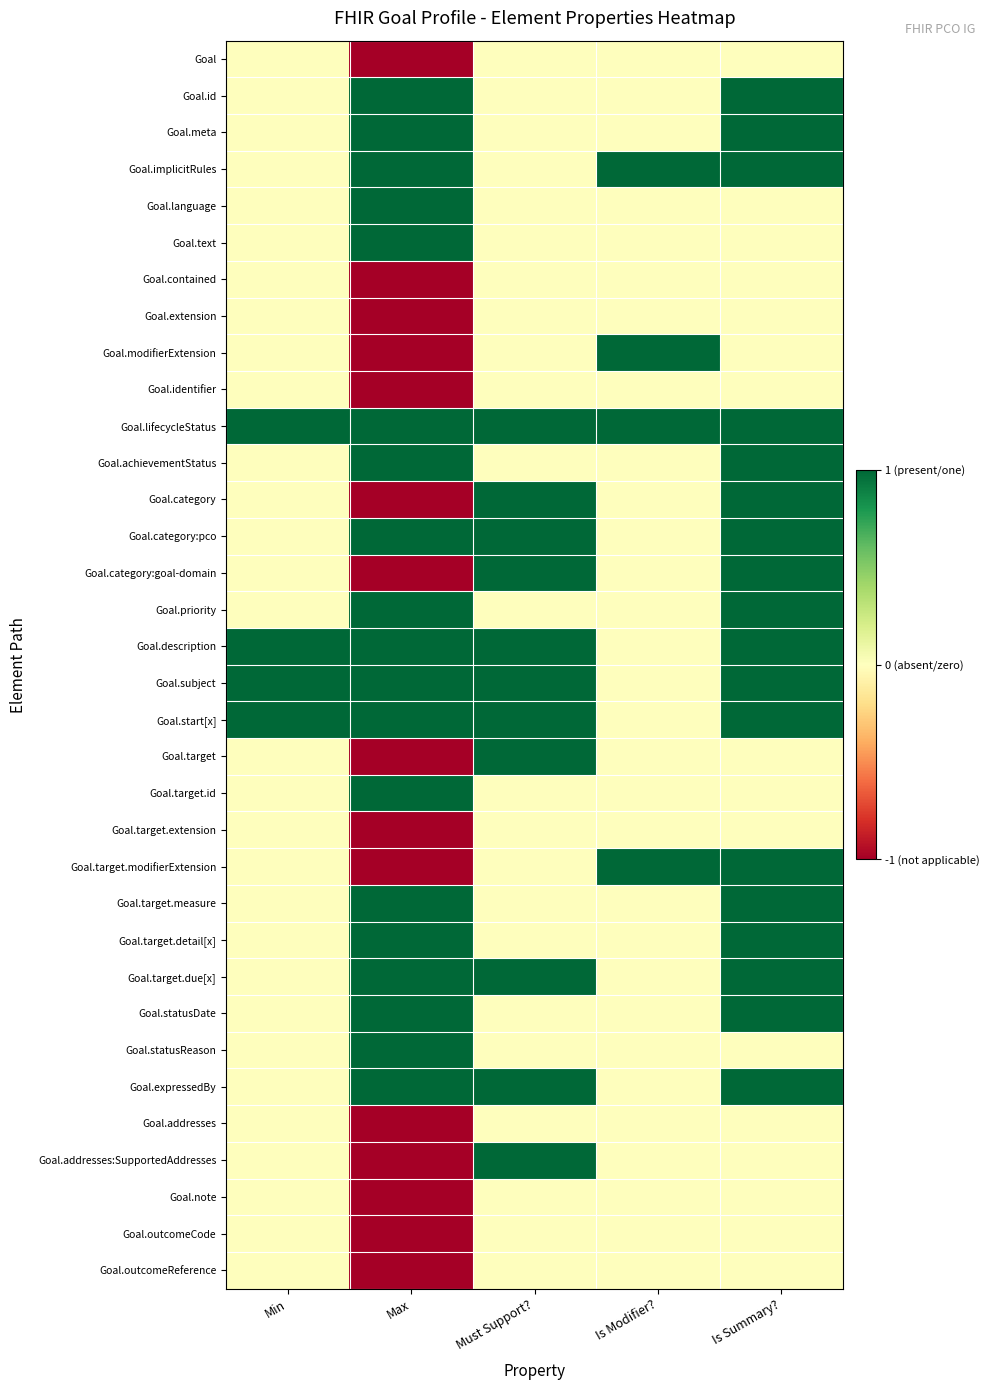

Reading left to right, what are all the values shown in this chart?

Goal: Min=0.5	Max=0.0	Must Support?=0.5	Is Modifier?=0.5	Is Summary?=0.5
Goal.id: Min=0.5	Max=1.0	Must Support?=0.5	Is Modifier?=0.5	Is Summary?=1.0
Goal.meta: Min=0.5	Max=1.0	Must Support?=0.5	Is Modifier?=0.5	Is Summary?=1.0
Goal.implicitRules: Min=0.5	Max=1.0	Must Support?=0.5	Is Modifier?=1.0	Is Summary?=1.0
Goal.language: Min=0.5	Max=1.0	Must Support?=0.5	Is Modifier?=0.5	Is Summary?=0.5
Goal.text: Min=0.5	Max=1.0	Must Support?=0.5	Is Modifier?=0.5	Is Summary?=0.5
Goal.contained: Min=0.5	Max=0.0	Must Support?=0.5	Is Modifier?=0.5	Is Summary?=0.5
Goal.extension: Min=0.5	Max=0.0	Must Support?=0.5	Is Modifier?=0.5	Is Summary?=0.5
Goal.modifierExtension: Min=0.5	Max=0.0	Must Support?=0.5	Is Modifier?=1.0	Is Summary?=0.5
Goal.identifier: Min=0.5	Max=0.0	Must Support?=0.5	Is Modifier?=0.5	Is Summary?=0.5
Goal.lifecycleStatus: Min=1.0	Max=1.0	Must Support?=1.0	Is Modifier?=1.0	Is Summary?=1.0
Goal.achievementStatus: Min=0.5	Max=1.0	Must Support?=0.5	Is Modifier?=0.5	Is Summary?=1.0
Goal.category: Min=0.5	Max=0.0	Must Support?=1.0	Is Modifier?=0.5	Is Summary?=1.0
Goal.category:pco: Min=0.5	Max=1.0	Must Support?=1.0	Is Modifier?=0.5	Is Summary?=1.0
Goal.category:goal-domain: Min=0.5	Max=0.0	Must Support?=1.0	Is Modifier?=0.5	Is Summary?=1.0
Goal.priority: Min=0.5	Max=1.0	Must Support?=0.5	Is Modifier?=0.5	Is Summary?=1.0
Goal.description: Min=1.0	Max=1.0	Must Support?=1.0	Is Modifier?=0.5	Is Summary?=1.0
Goal.subject: Min=1.0	Max=1.0	Must Support?=1.0	Is Modifier?=0.5	Is Summary?=1.0
Goal.start[x]: Min=1.0	Max=1.0	Must Support?=1.0	Is Modifier?=0.5	Is Summary?=1.0
Goal.target: Min=0.5	Max=0.0	Must Support?=1.0	Is Modifier?=0.5	Is Summary?=0.5
Goal.target.id: Min=0.5	Max=1.0	Must Support?=0.5	Is Modifier?=0.5	Is Summary?=0.5
Goal.target.extension: Min=0.5	Max=0.0	Must Support?=0.5	Is Modifier?=0.5	Is Summary?=0.5
Goal.target.modifierExtension: Min=0.5	Max=0.0	Must Support?=0.5	Is Modifier?=1.0	Is Summary?=1.0
Goal.target.measure: Min=0.5	Max=1.0	Must Support?=0.5	Is Modifier?=0.5	Is Summary?=1.0
Goal.target.detail[x]: Min=0.5	Max=1.0	Must Support?=0.5	Is Modifier?=0.5	Is Summary?=1.0
Goal.target.due[x]: Min=0.5	Max=1.0	Must Support?=1.0	Is Modifier?=0.5	Is Summary?=1.0
Goal.statusDate: Min=0.5	Max=1.0	Must Support?=0.5	Is Modifier?=0.5	Is Summary?=1.0
Goal.statusReason: Min=0.5	Max=1.0	Must Support?=0.5	Is Modifier?=0.5	Is Summary?=0.5
Goal.expressedBy: Min=0.5	Max=1.0	Must Support?=1.0	Is Modifier?=0.5	Is Summary?=1.0
Goal.addresses: Min=0.5	Max=0.0	Must Support?=0.5	Is Modifier?=0.5	Is Summary?=0.5
Goal.addresses:SupportedAddresses: Min=0.5	Max=0.0	Must Support?=1.0	Is Modifier?=0.5	Is Summary?=0.5
Goal.note: Min=0.5	Max=0.0	Must Support?=0.5	Is Modifier?=0.5	Is Summary?=0.5
Goal.outcomeCode: Min=0.5	Max=0.0	Must Support?=0.5	Is Modifier?=0.5	Is Summary?=0.5
Goal.outcomeReference: Min=0.5	Max=0.0	Must Support?=0.5	Is Modifier?=0.5	Is Summary?=0.5